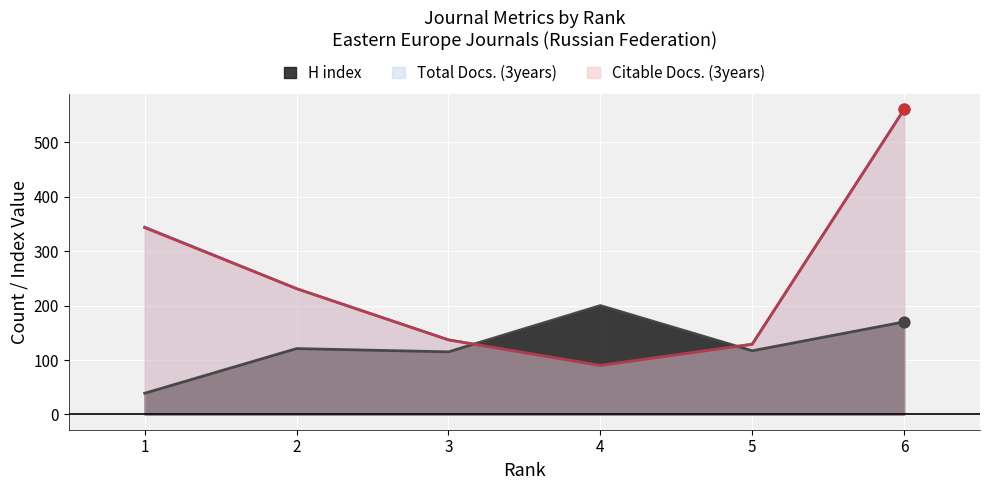

Which series reaches the minimum Y coordinate?

H index